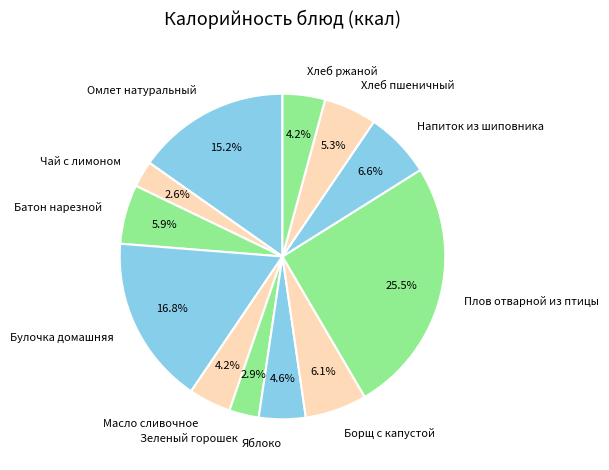

Which category has the biggest portion of the pie?

Плов отварной из птицы